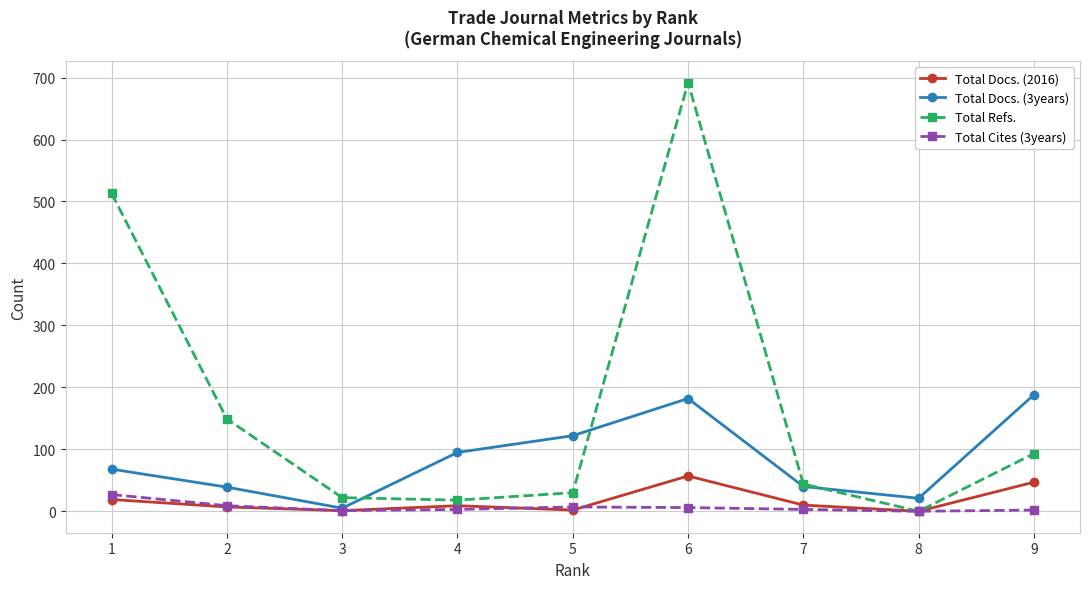

What is the sum of the Total Docs. (2016) values at 7 and 3?

11